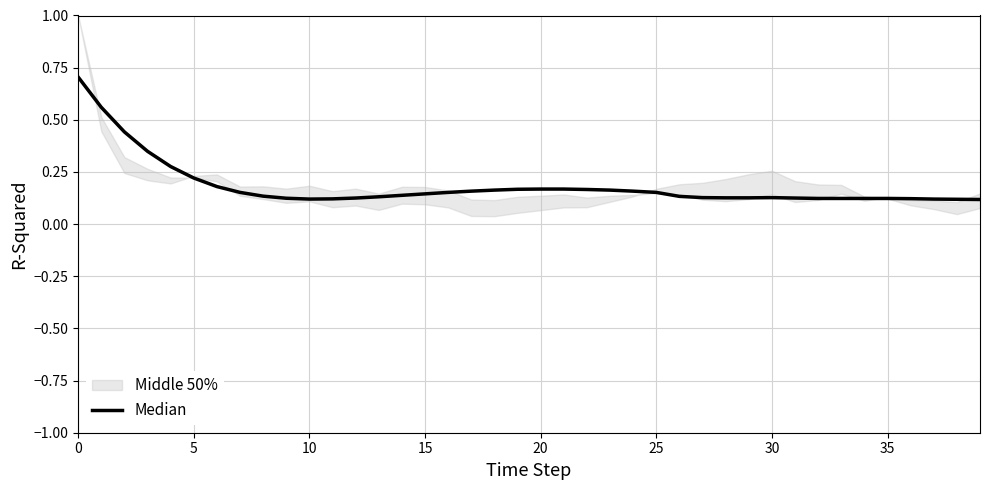

Reading right to left, extract all data points from this chart.

0.1	0.1	0.1	0.1	0.1	0.1	0.1	0.1	0.1	0.1	0.1	0.1	0.1	0.1	0.2	0.2	0.2	0.2	0.2	0.2	0.2	0.2	0.2	0.2	0.1	0.1	0.1	0.1	0.1	0.1	0.1	0.1	0.2	0.2	0.2	0.3	0.3	0.4	0.6	0.7